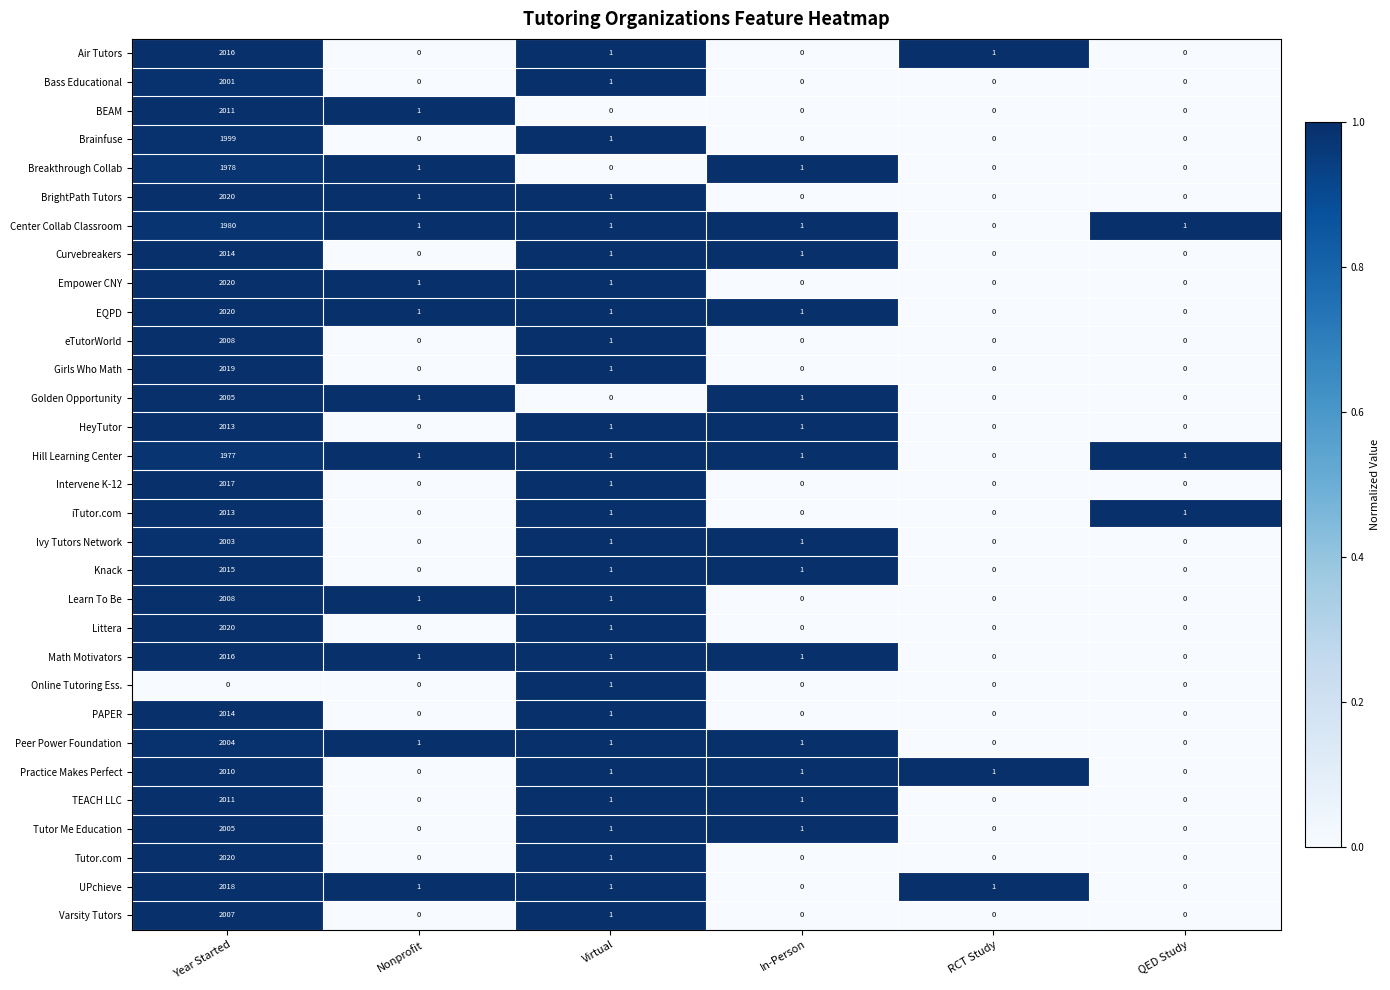

What is the sum of all BEAM values?

2012